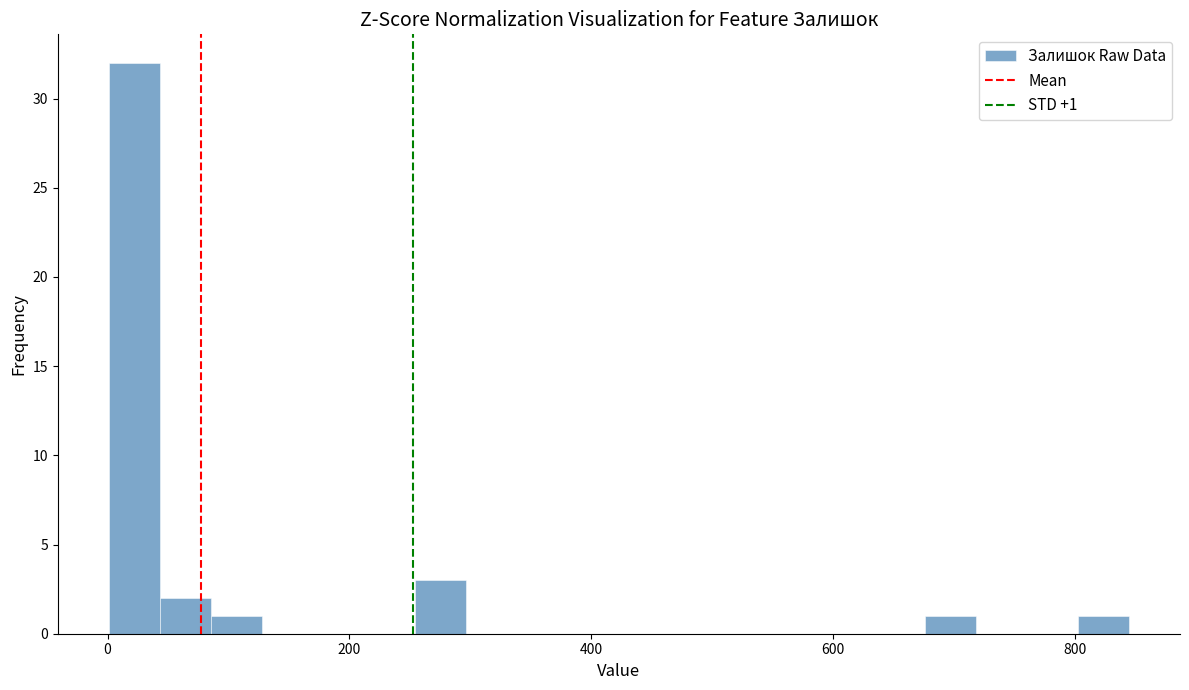

Around what value on the x-axis is the tallest bar? Give the approximate position of its centre, as read against the axis.

20